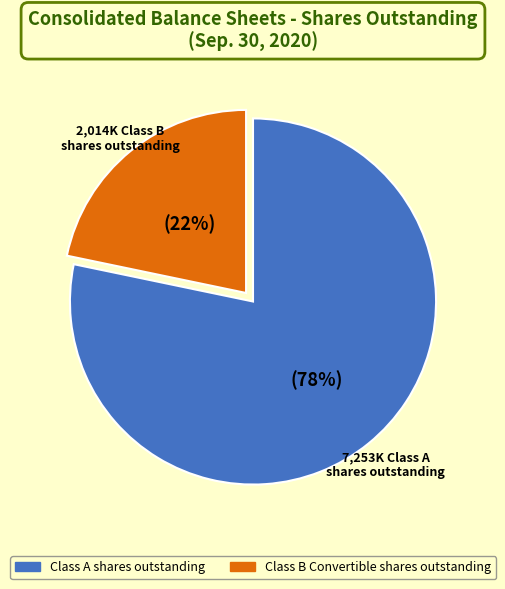

Is there a majority slice in this chart?

Yes